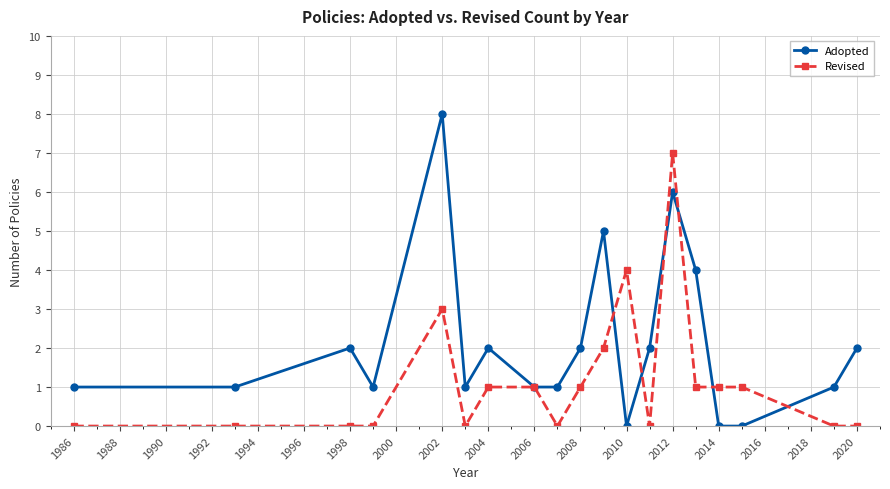

True or false: Revised has more than 1 interior local peaks.

True